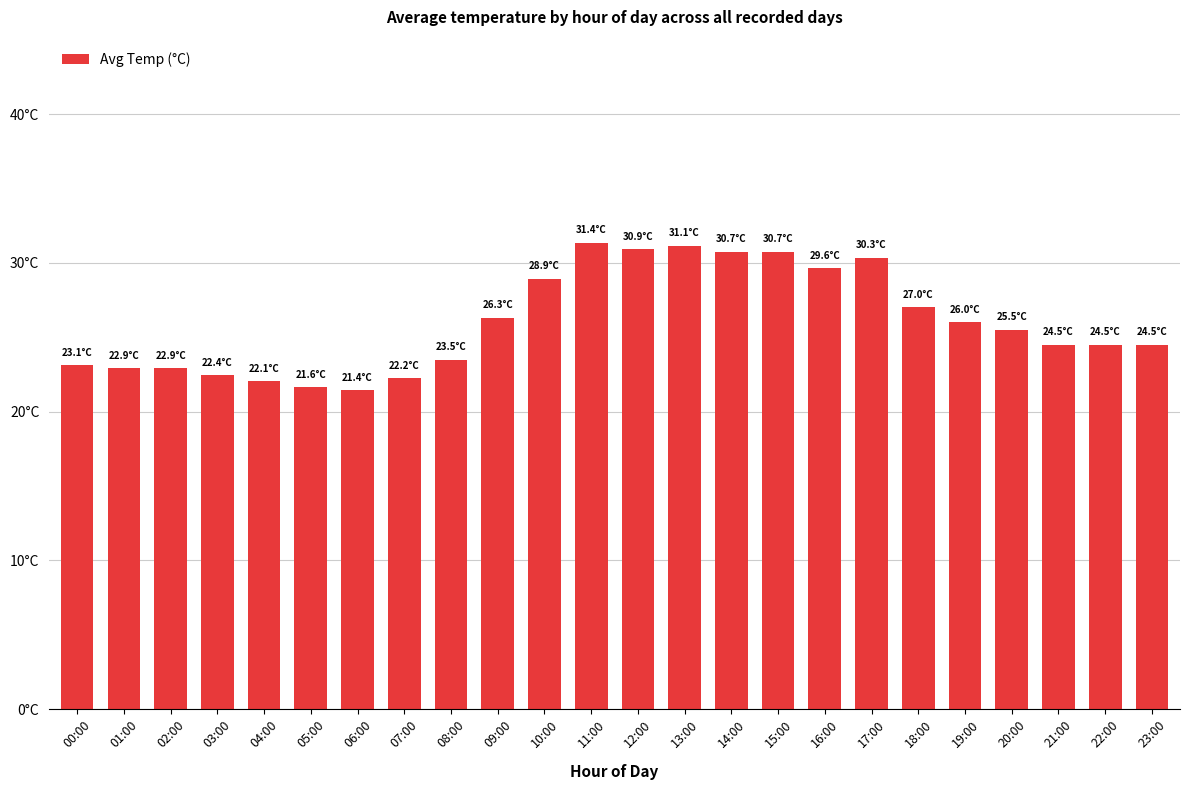

Between 01:00 and 18:00, which is larger?

18:00